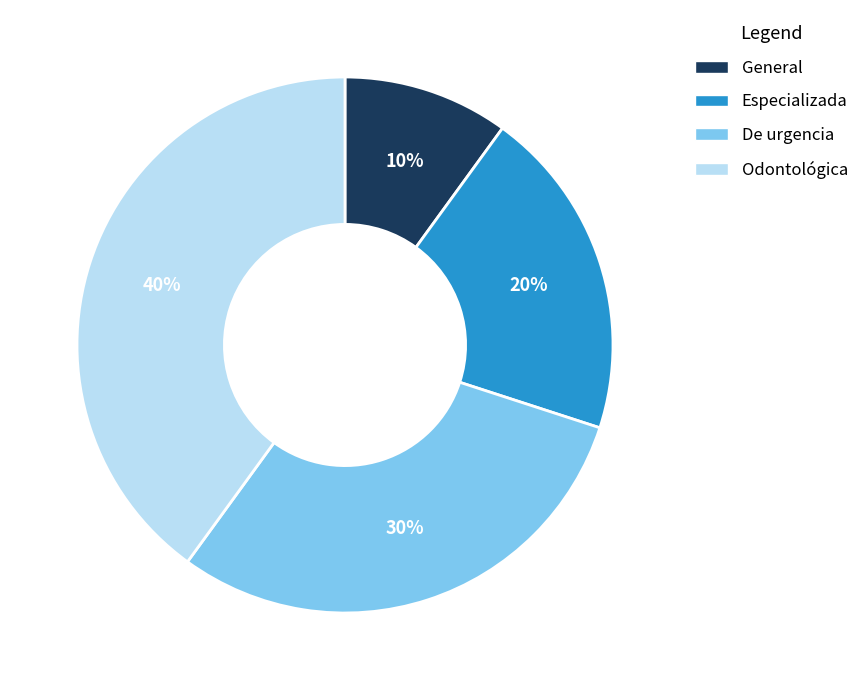

How many segments does this pie chart have?

4